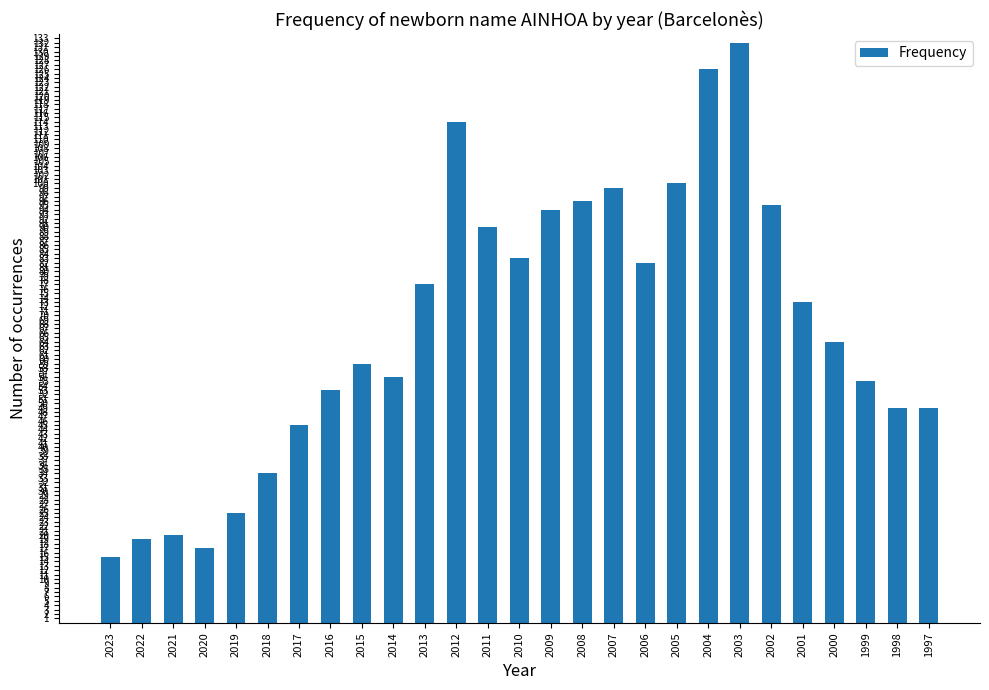

The value at 2019 is 35. True or false?

False